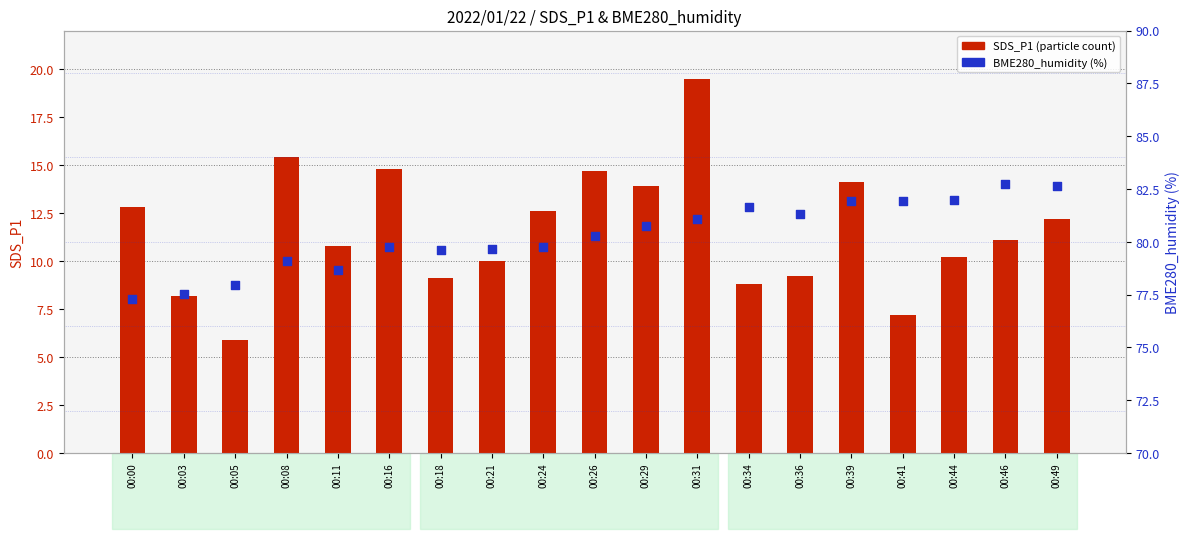

Which series contains the highest Y value?

BME280_humidity (%)